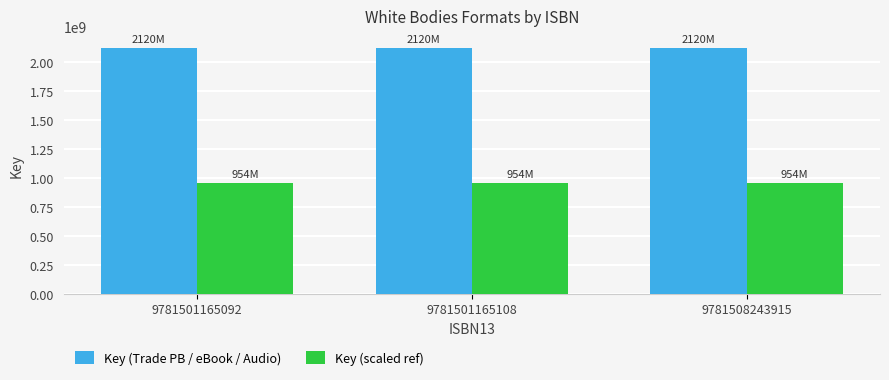

What is the greatest value displayed?

2120180653